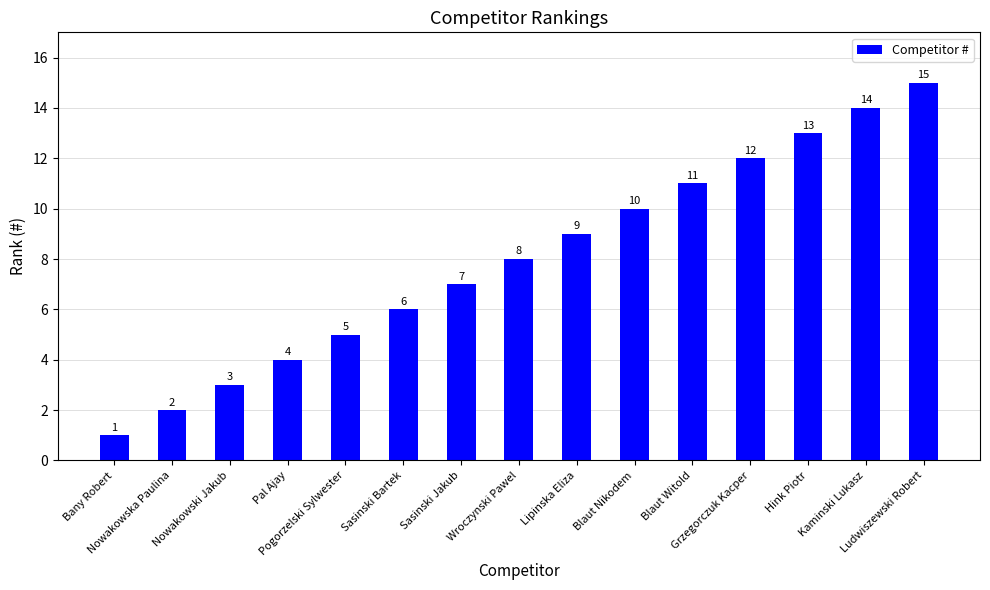

What is the maximum value shown in the chart?

15